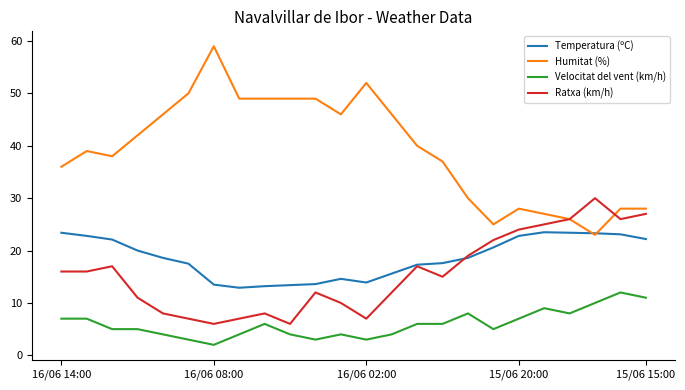

What is the minimum value shown in the chart?

2.0